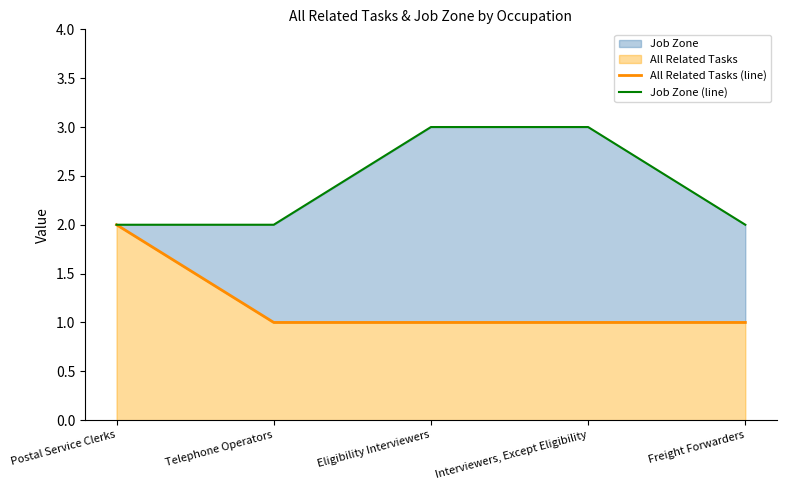

How many lines are shown in the chart?

2